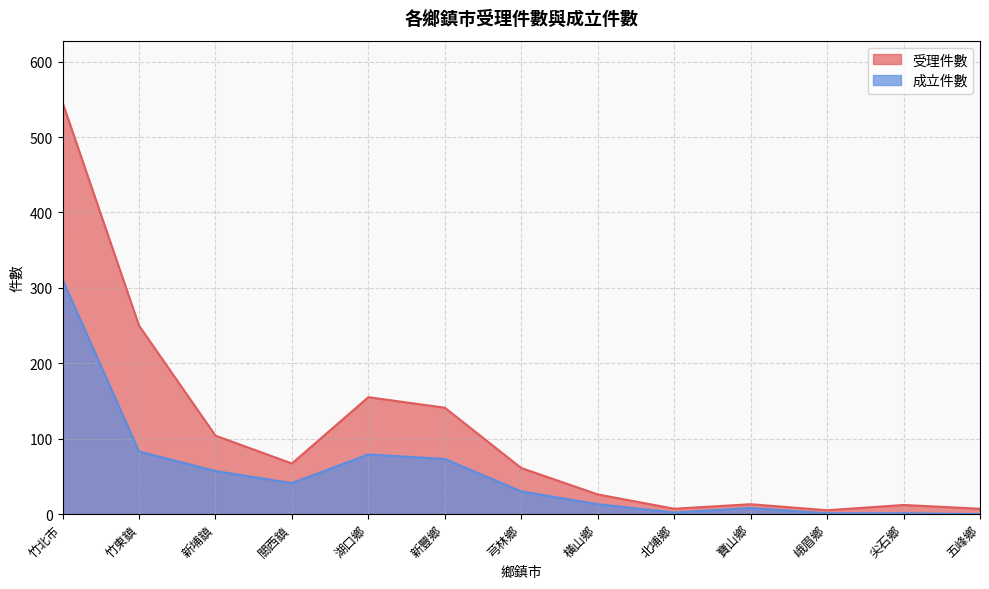

How many data points does each series have?

13